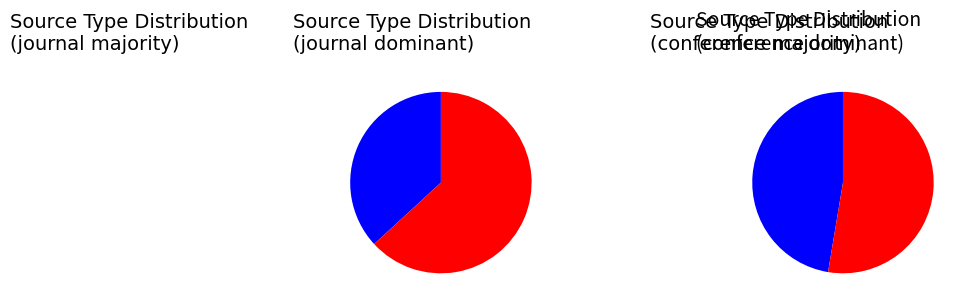

Which has a higher value, journal or trade journal?

journal